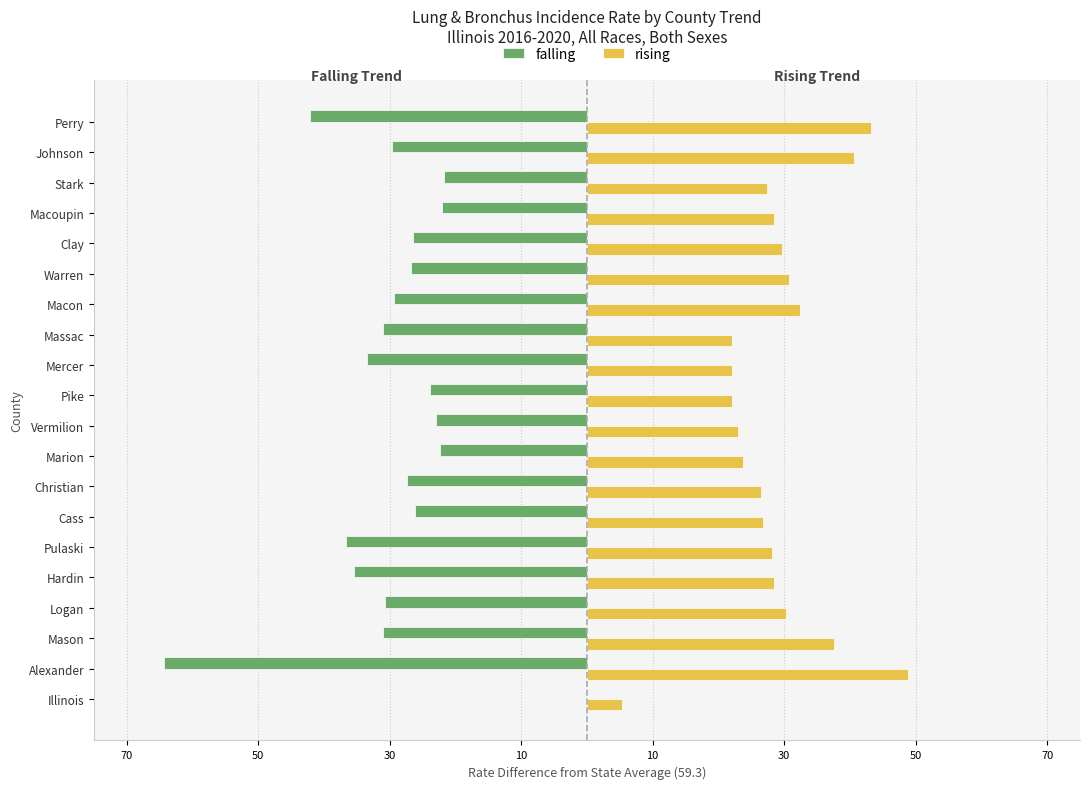

What are all the series names shown in the legend?

falling, rising